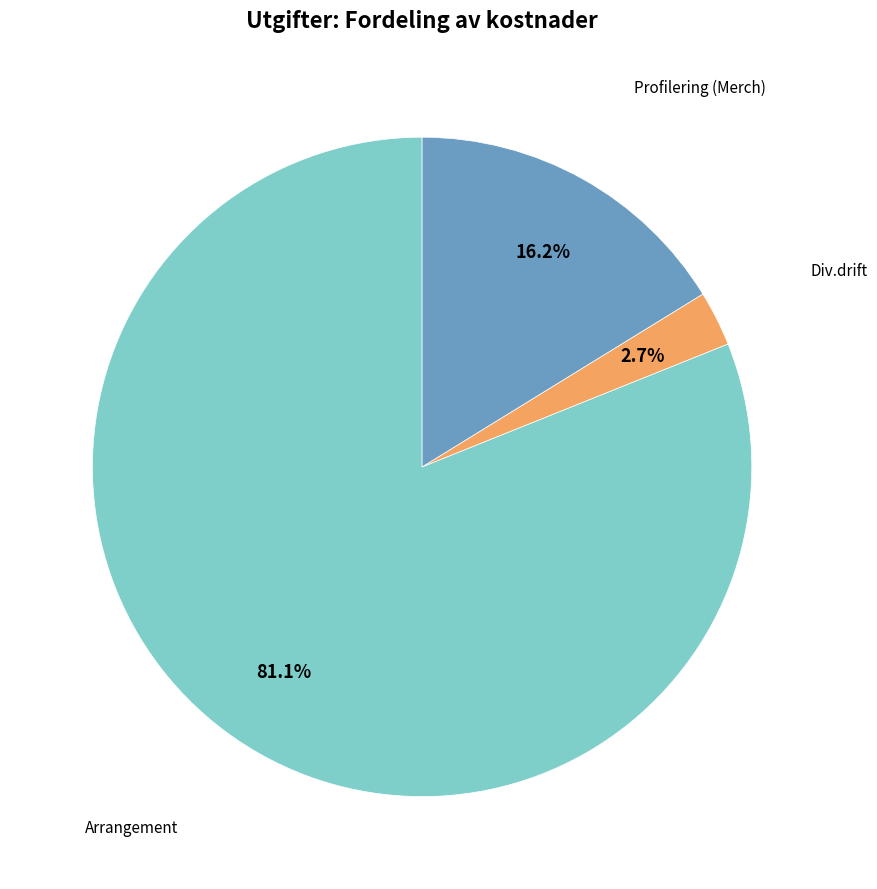

Is there a majority slice in this chart?

Yes